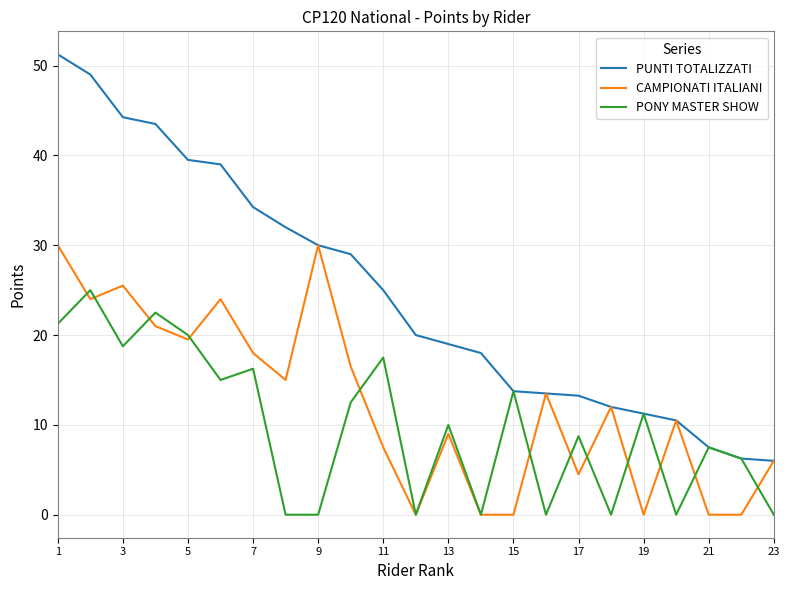

Which series has the largest total across all categories?

PUNTI TOTALIZZATI